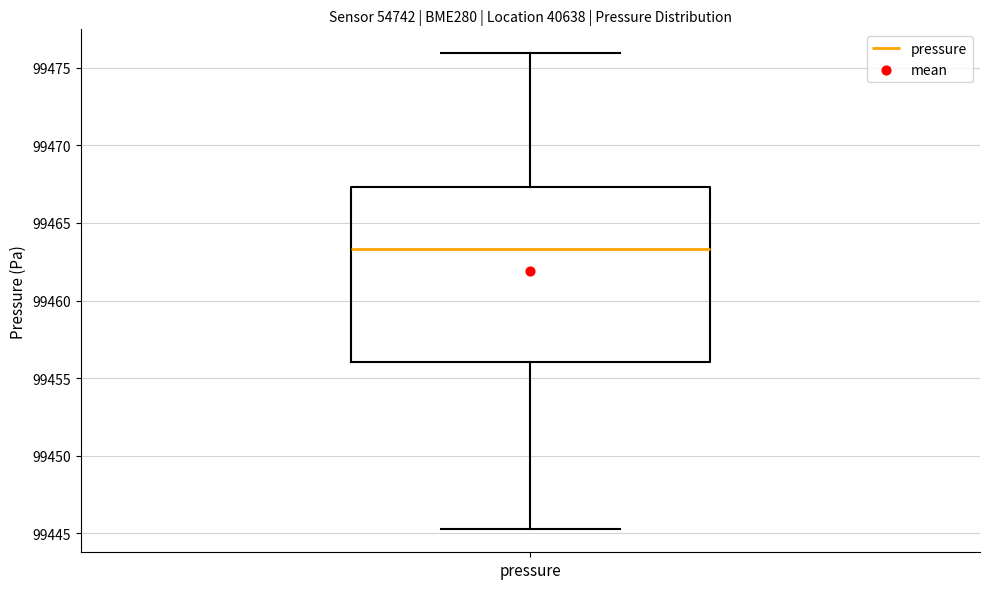

Where does the upper whisker of the box for pressure end on the y-axis? The values are not printed on the chart, so give them approximately, as read against the axis.

99476.0